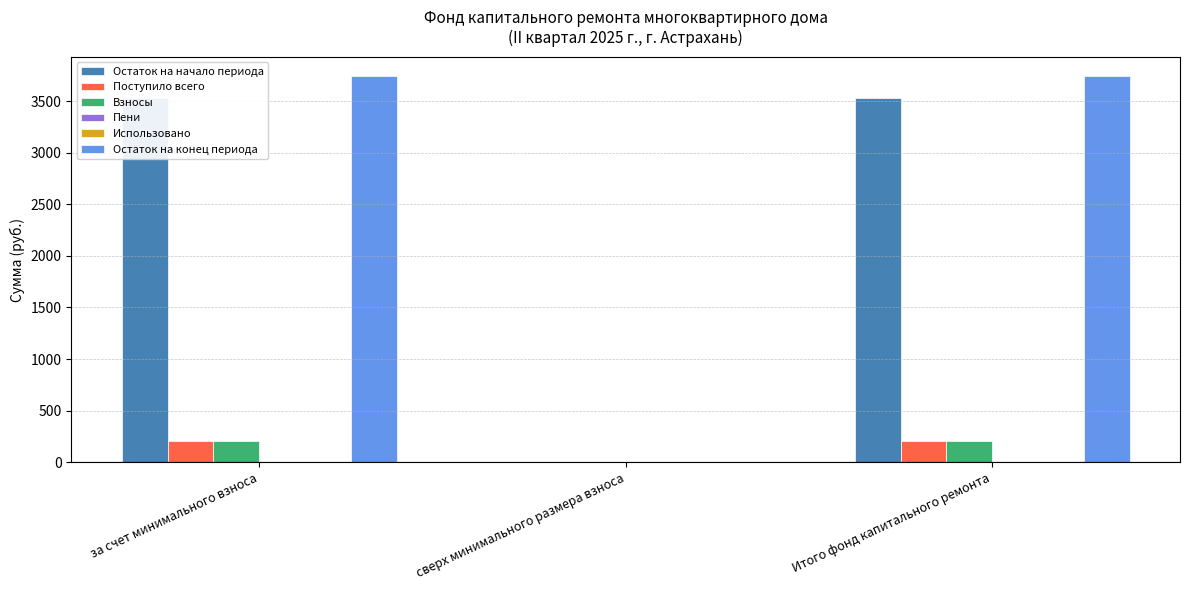

List the labels in order of Остаток на конец периода value, largest first.

за счет минимального взноса, Итого фонд капитального ремонта, сверх минимального размера взноса